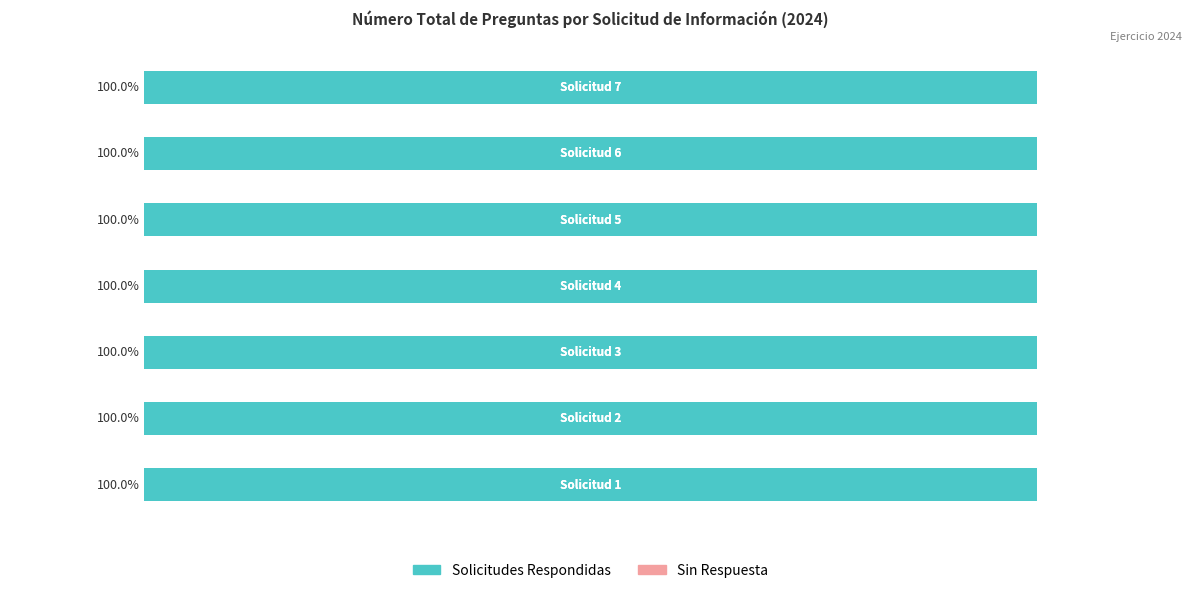

Count the values in the range 1 to 5.

7